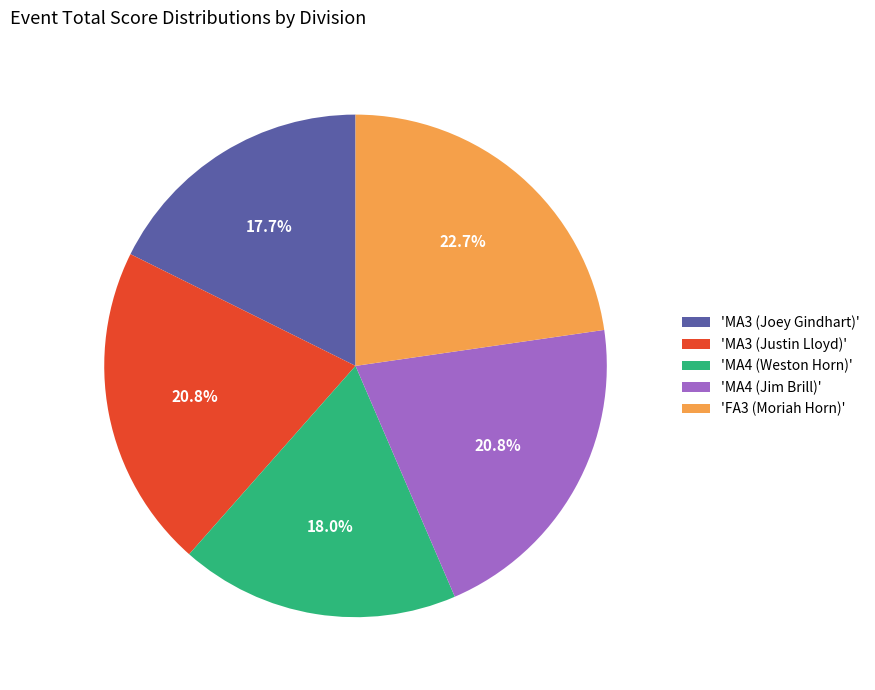

Which slice is the largest?

'FA3 (Moriah Horn)'